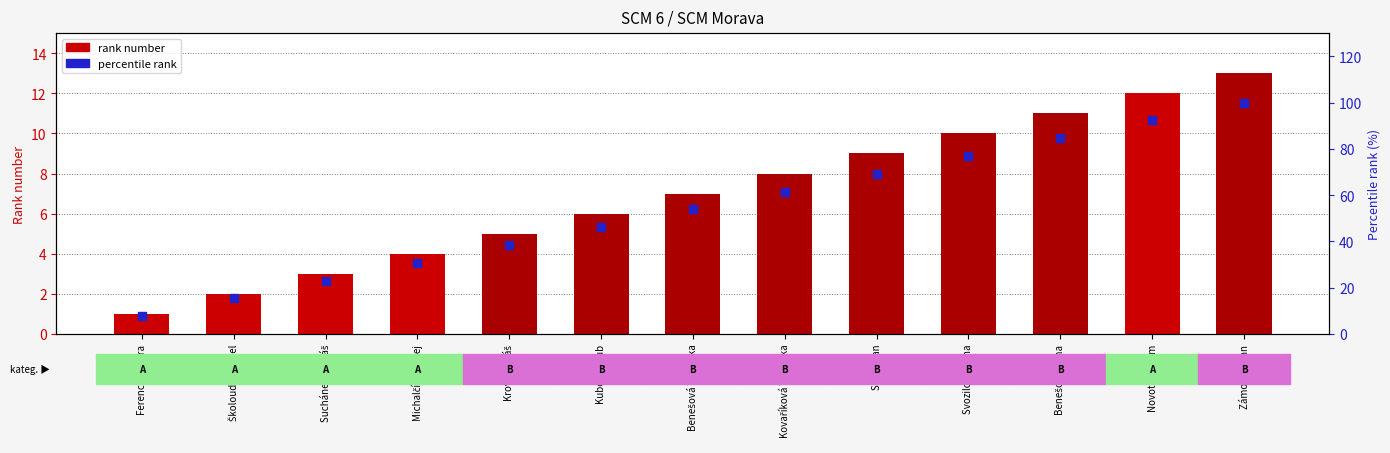

Which series contains the lowest Y value?

rank number